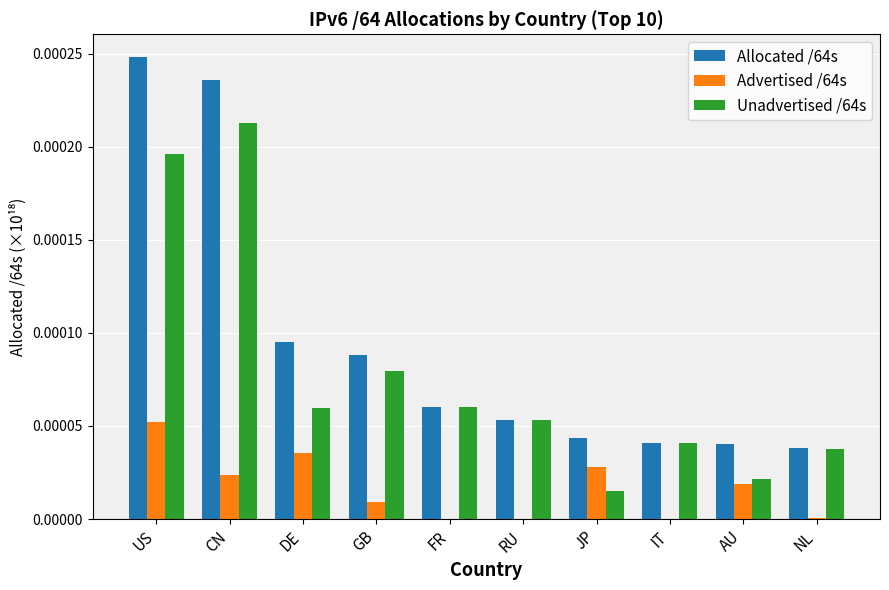

Which category has the highest value in the Allocated /64s series?

US